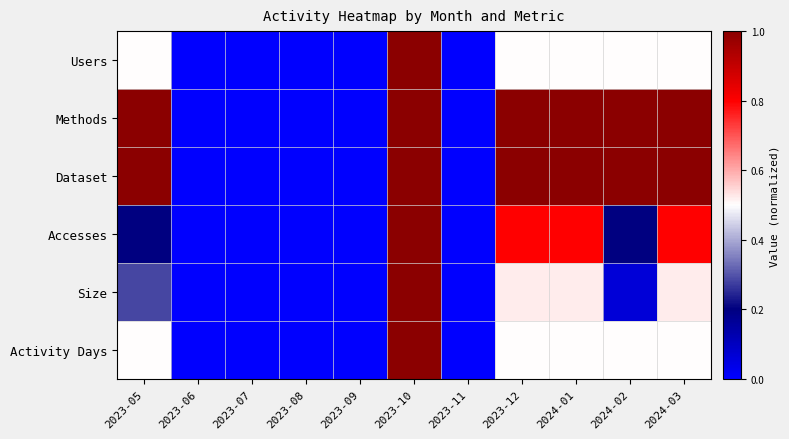

Reading left to right, extract all data points from this chart.

Users: 2023-05=0.5	2023-06=0.0	2023-07=0.0	2023-08=0.0	2023-09=0.0	2023-10=1.0	2023-11=0.0	2023-12=0.5	2024-01=0.5	2024-02=0.5	2024-03=0.5
Methods: 2023-05=1.0	2023-06=0.0	2023-07=0.0	2023-08=0.0	2023-09=0.0	2023-10=1.0	2023-11=0.0	2023-12=1.0	2024-01=1.0	2024-02=1.0	2024-03=1.0
Dataset: 2023-05=1.0	2023-06=0.0	2023-07=0.0	2023-08=0.0	2023-09=0.0	2023-10=1.0	2023-11=0.0	2023-12=1.0	2024-01=1.0	2024-02=1.0	2024-03=1.0
Accesses: 2023-05=0.2	2023-06=0.0	2023-07=0.0	2023-08=0.0	2023-09=0.0	2023-10=1.0	2023-11=0.0	2023-12=0.8	2024-01=0.8	2024-02=0.2	2024-03=0.8
Size: 2023-05=0.3	2023-06=0.0	2023-07=0.0	2023-08=0.0	2023-09=0.0	2023-10=1.0	2023-11=0.0	2023-12=0.5	2024-01=0.5	2024-02=0.1	2024-03=0.5
Activity Days: 2023-05=0.5	2023-06=0.0	2023-07=0.0	2023-08=0.0	2023-09=0.0	2023-10=1.0	2023-11=0.0	2023-12=0.5	2024-01=0.5	2024-02=0.5	2024-03=0.5